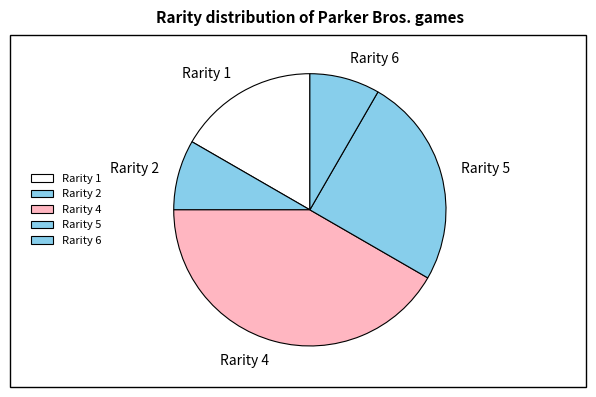

Count the number of slices in the pie.

5